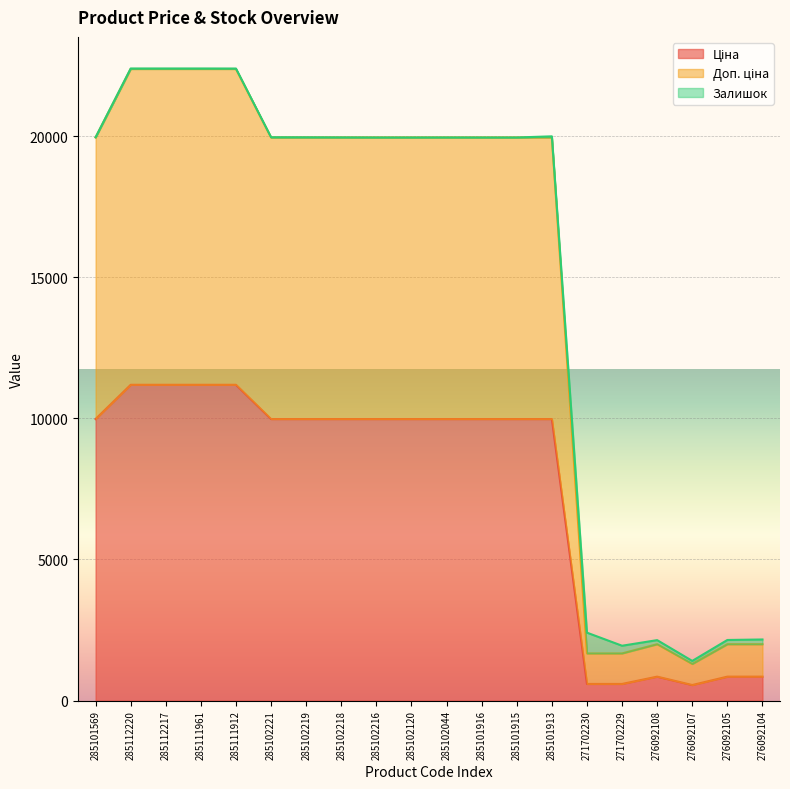

What is the total value across all series at 285102216?

19950.0